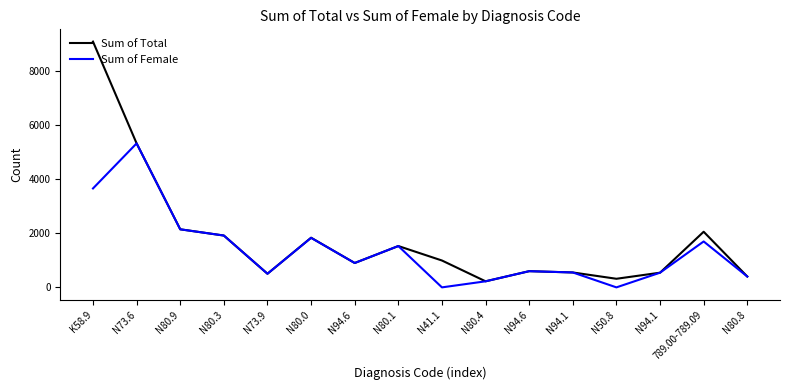

Is the value of Sum of Female at N50.8 greater than the value of Sum of Total at N80.9?

No